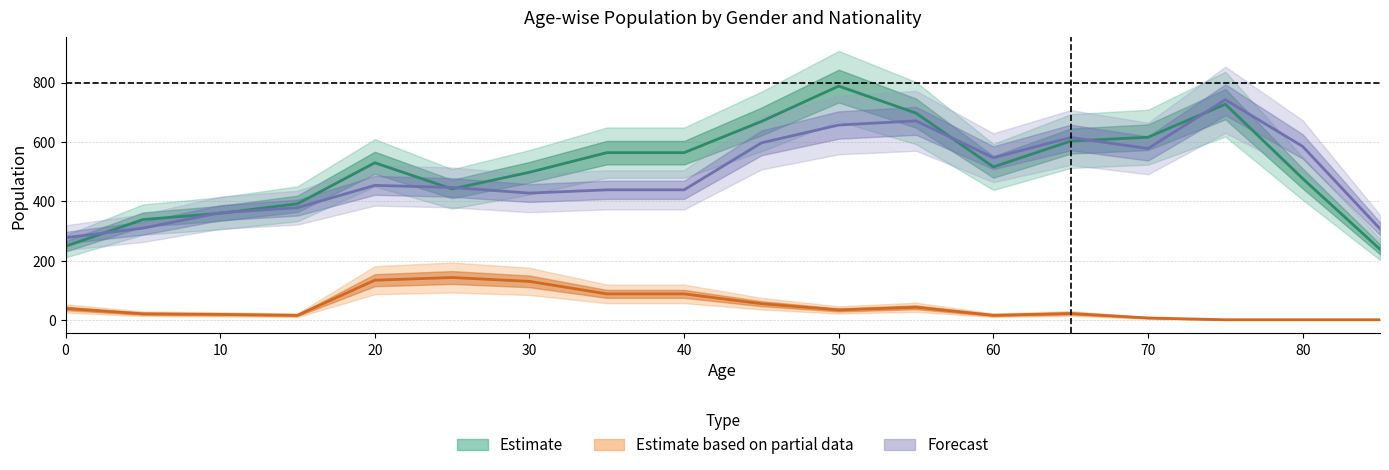

What is the value of the Female_Japanese point at the 6th from the left?

447